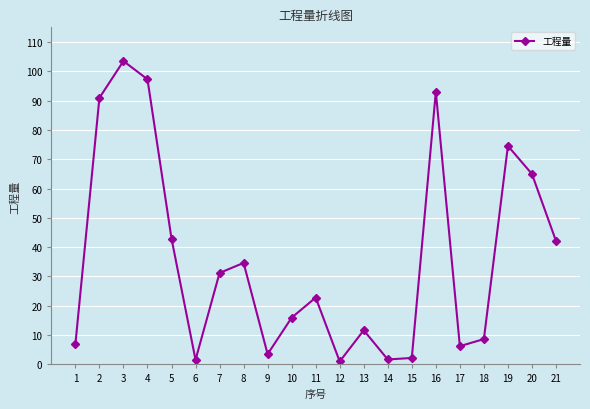

What is the approximate value at 20?

65.0